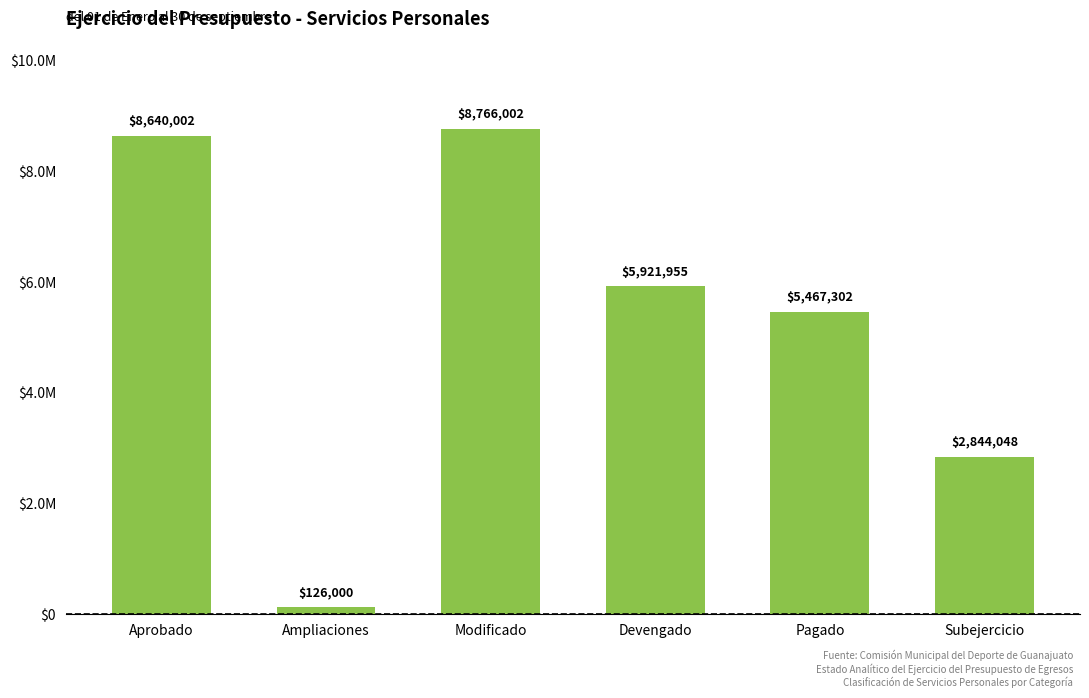

Rank the categories by value from highest to lowest.

Modificado, Aprobado, Devengado, Pagado, Subejercicio, Ampliaciones